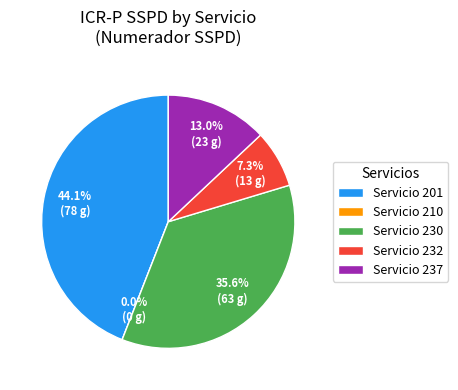

Rank the categories by value from lowest to highest.

210, 232, 237, 230, 201